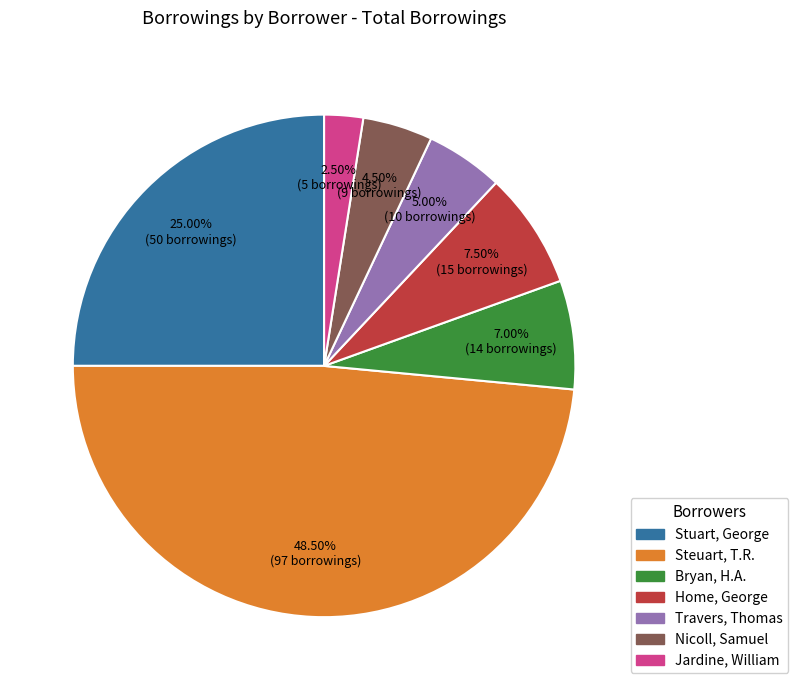

Does any single category account for the majority?

No